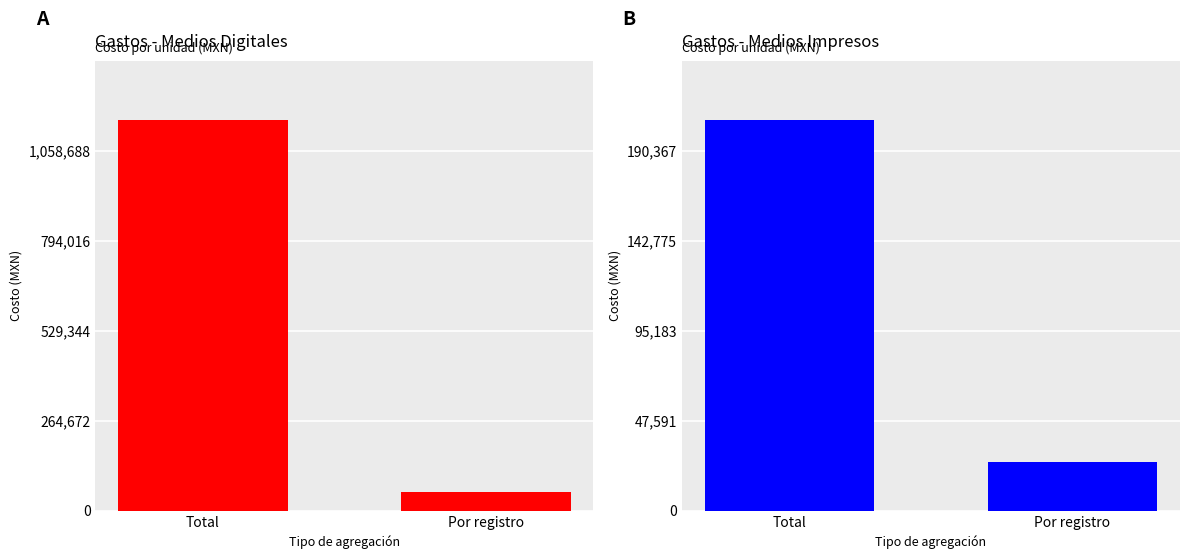

At Por registro, list the series in order from largest to smallest.

Medios digitales, Medios impresos